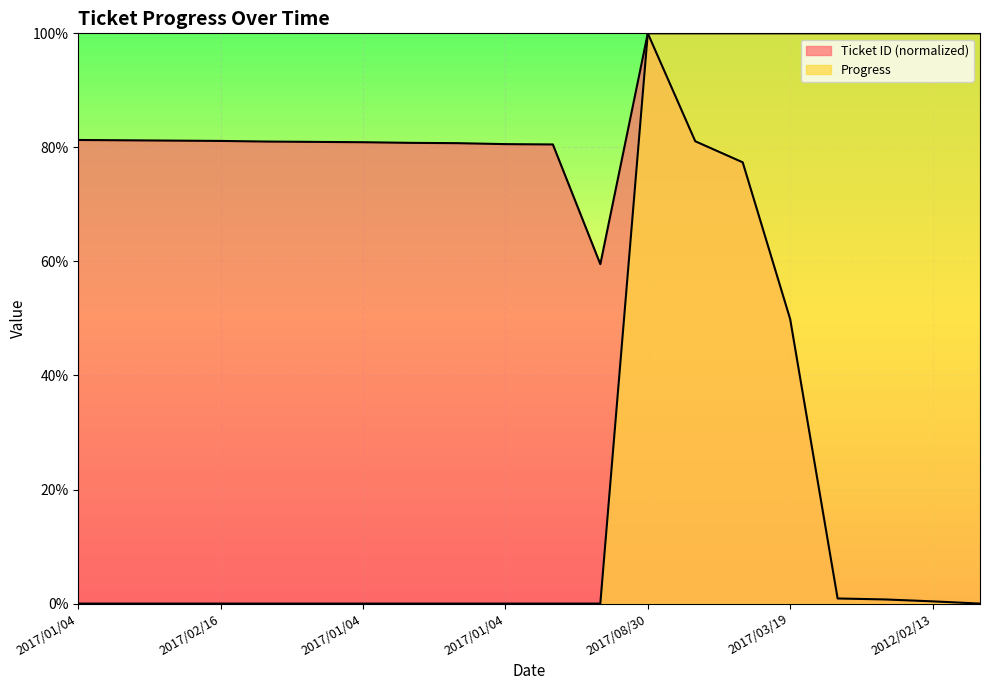

True or false: Progress and Ticket ID intersect in this chart.

False